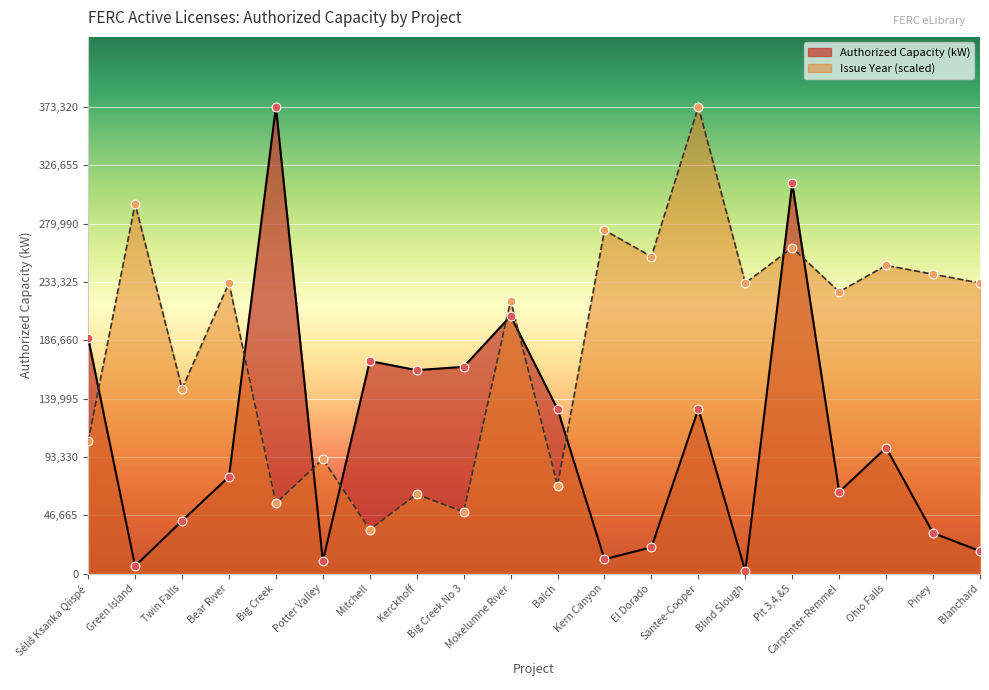

Which series has the largest total across all categories?

Issue Year (scaled)